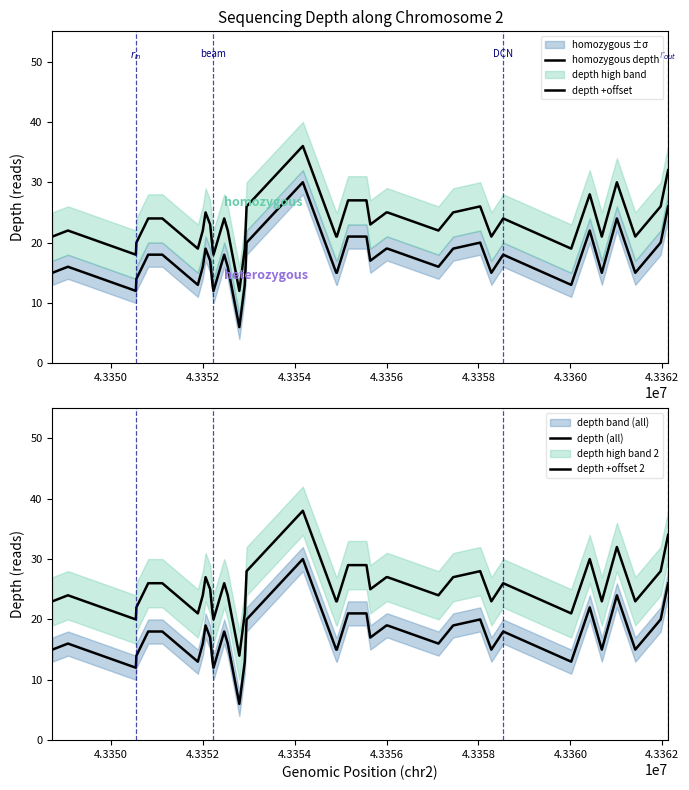

Reading right to left, extract all data points from this chart.

homozygous depth: 26	20	15	24	15	22	13	18	15	20	19	16	19	19	17	21	21	15	15	30	20	13	6	16	18	12	13	17	19	16	13	18	18	14	12	16	15
depth +offset: 32	26	21	30	21	28	19	24	21	26	25	22	25	25	23	27	27	21	21	36	26	19	12	22	24	18	19	23	25	22	19	24	24	20	18	22	21
depth (all): 26	20	15	24	15	22	13	18	15	20	19	16	19	19	17	21	21	15	15	30	20	13	6	16	18	12	13	17	19	16	13	18	18	14	12	16	15
depth +offset 2: 34	28	23	32	23	30	21	26	23	28	27	24	27	27	25	29	29	23	23	38	28	21	14	24	26	20	21	25	27	24	21	26	26	22	20	24	23